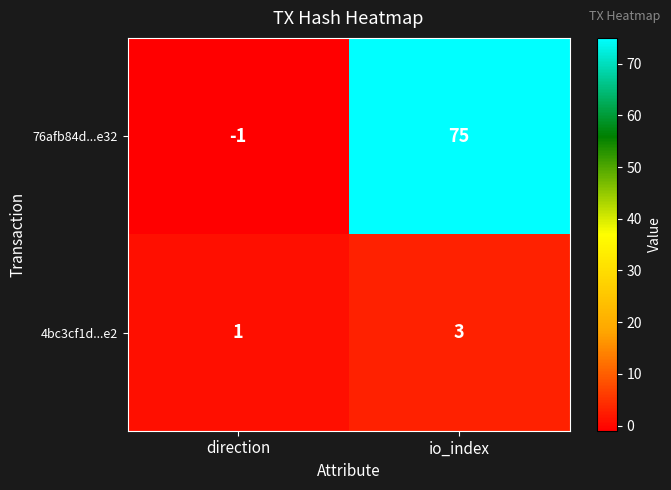

At how many categories does at least one series exceed 41?

1